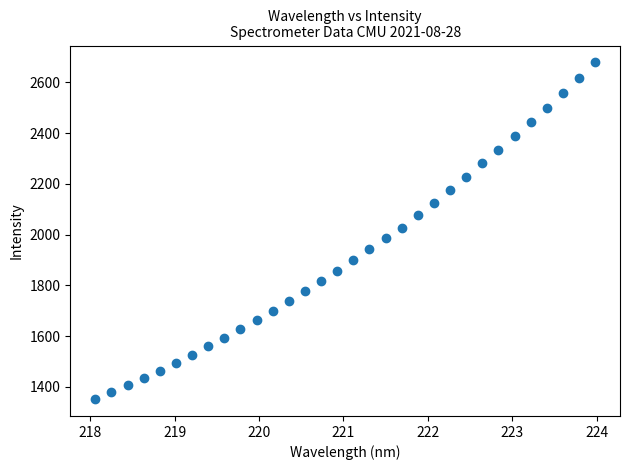

What is the range of X values (max minus min)?

5.9